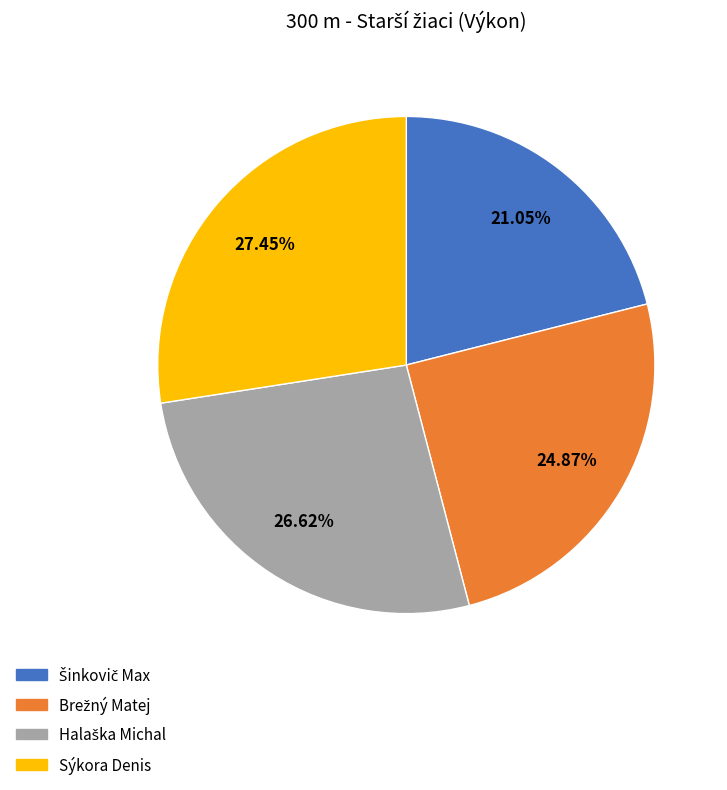

Which slice is the largest?

Sýkora Denis